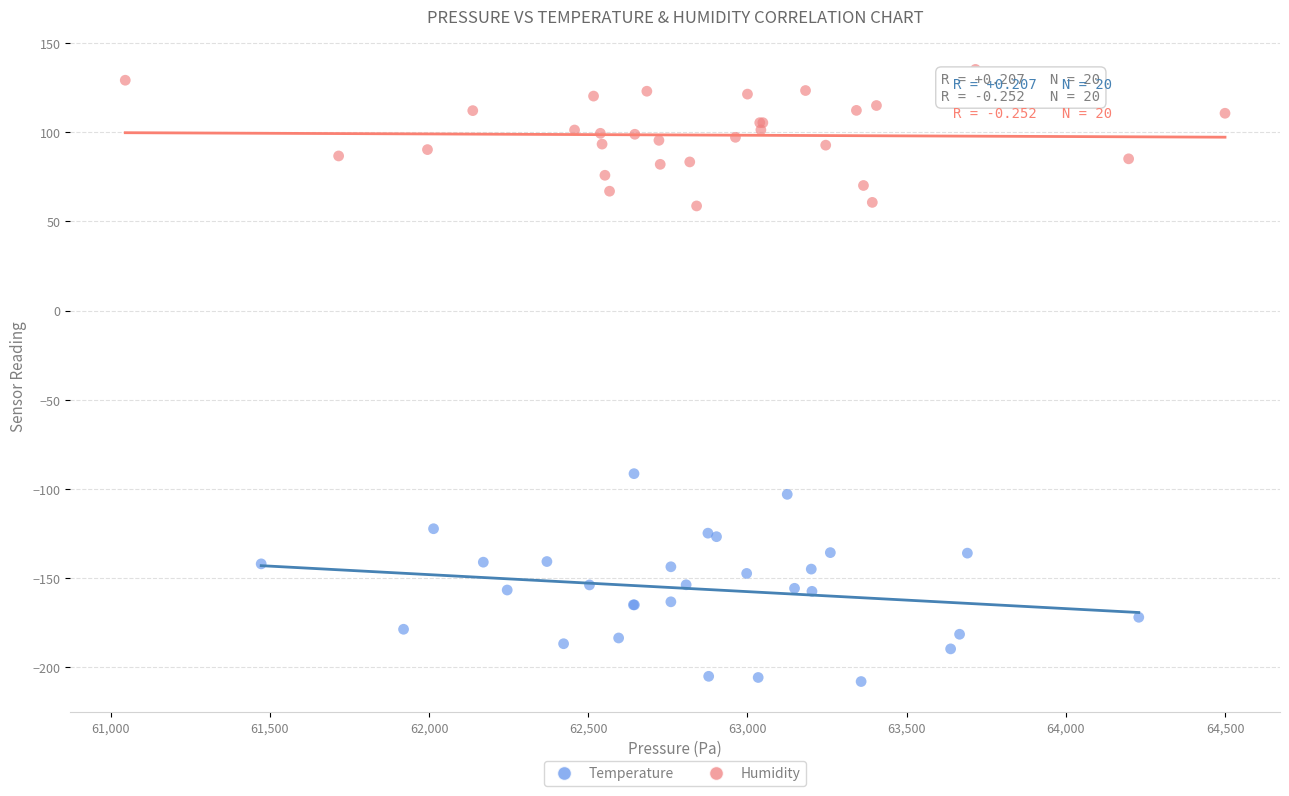

Which series reaches the minimum Y coordinate?

Temperature